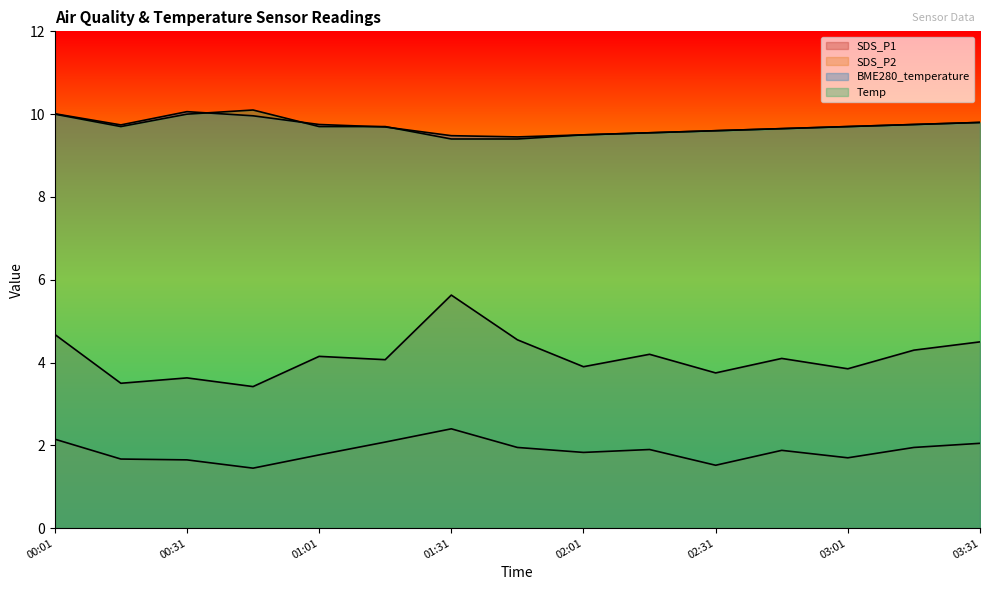

What is the label of the 14th point from the left?

03:16